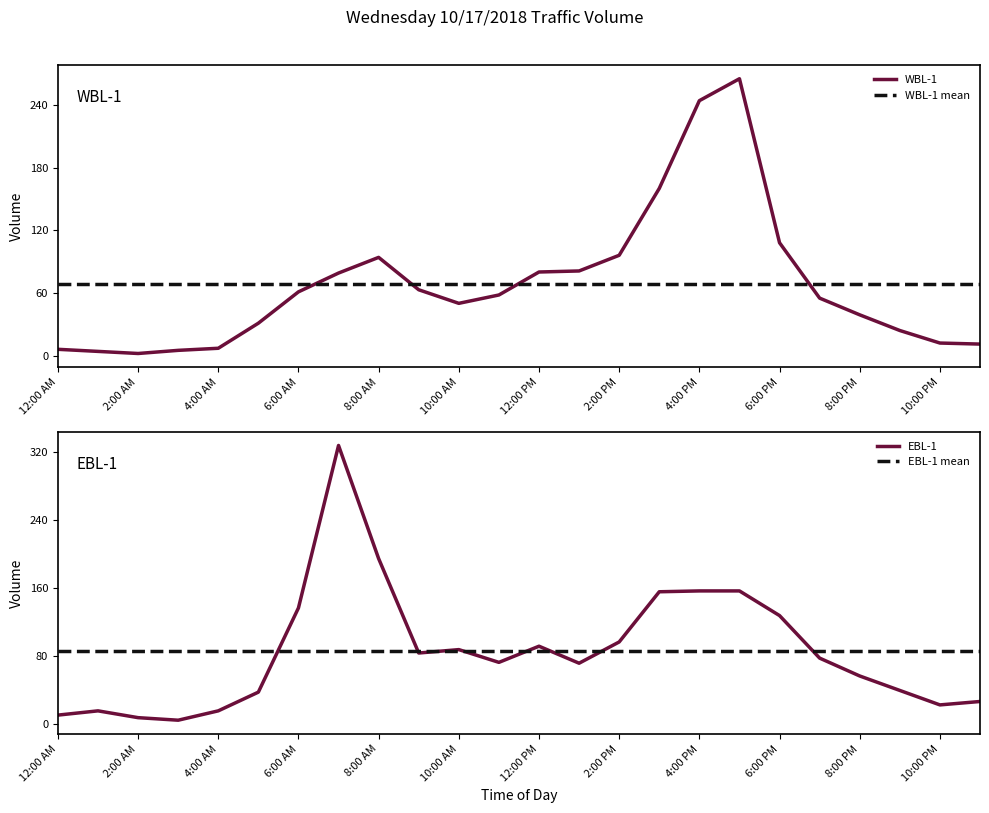

True or false: WBL-1 and EBL-1 intersect in this chart.

True